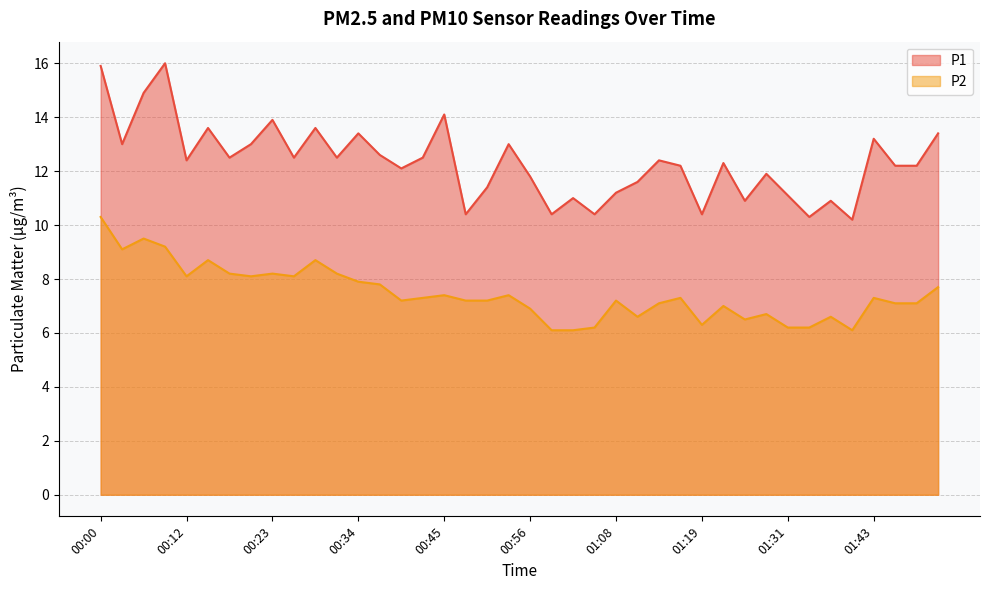

Rank the series by their average value, from lowest to highest.

P2, P1